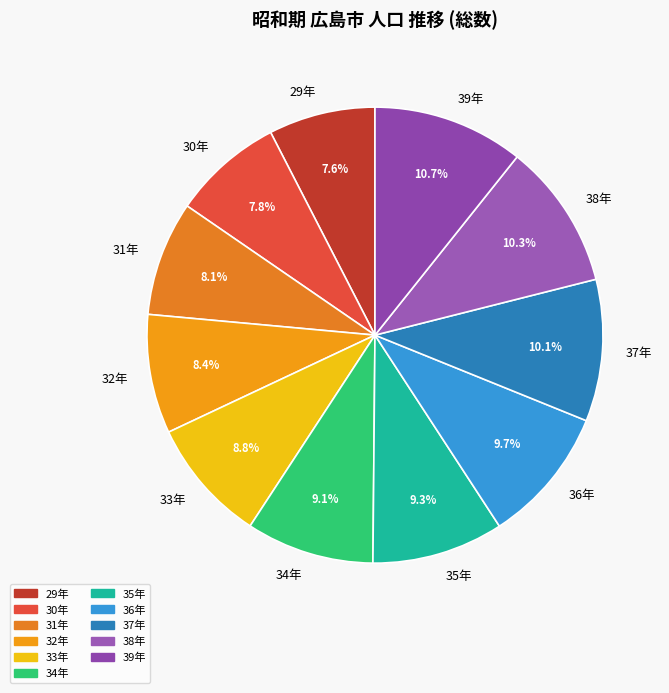

Is 38年 the majority of the pie?

No